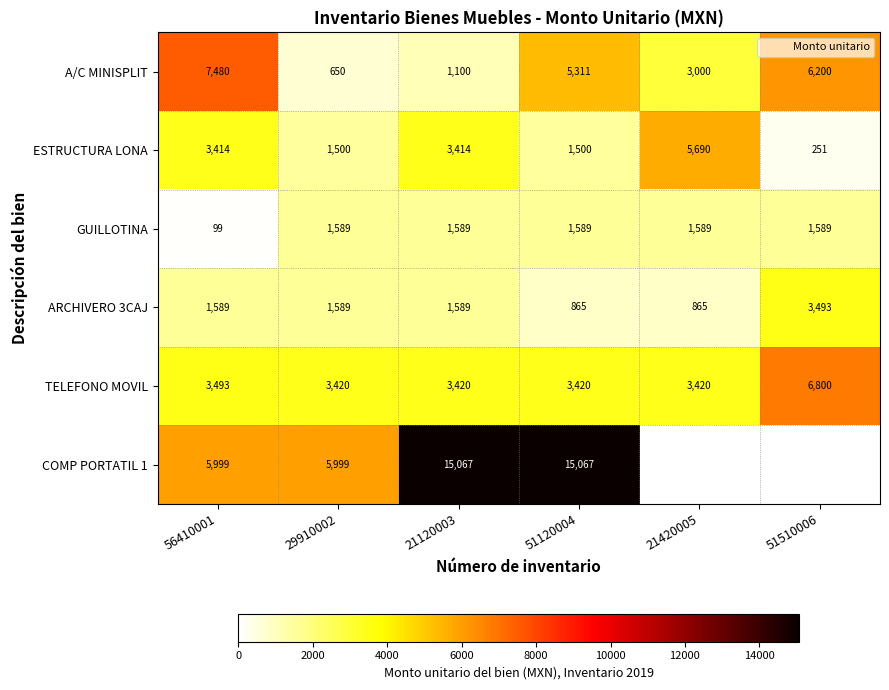

At how many categories does at least one series exceed 10777?

2